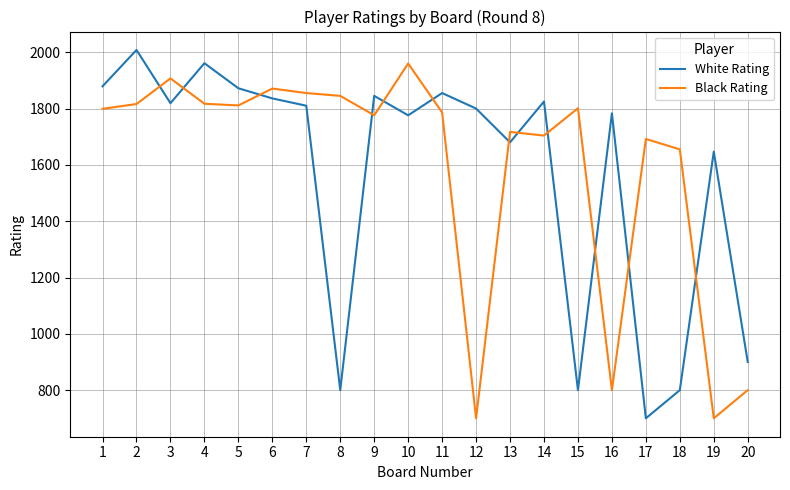

What is the difference between the highest and lowest values at 13?

37